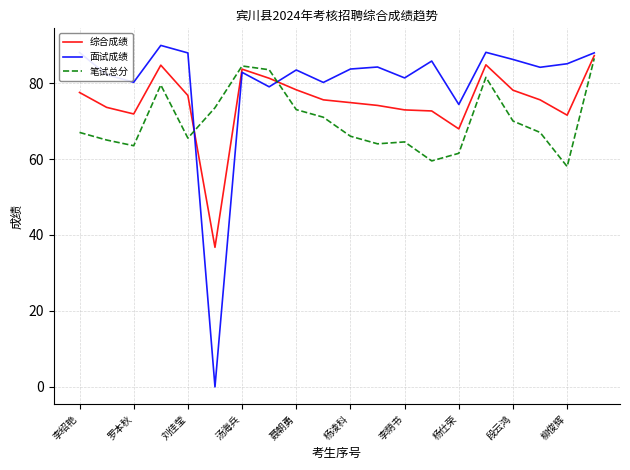

What is the lowest value of the 笔试总分 series?

58.0